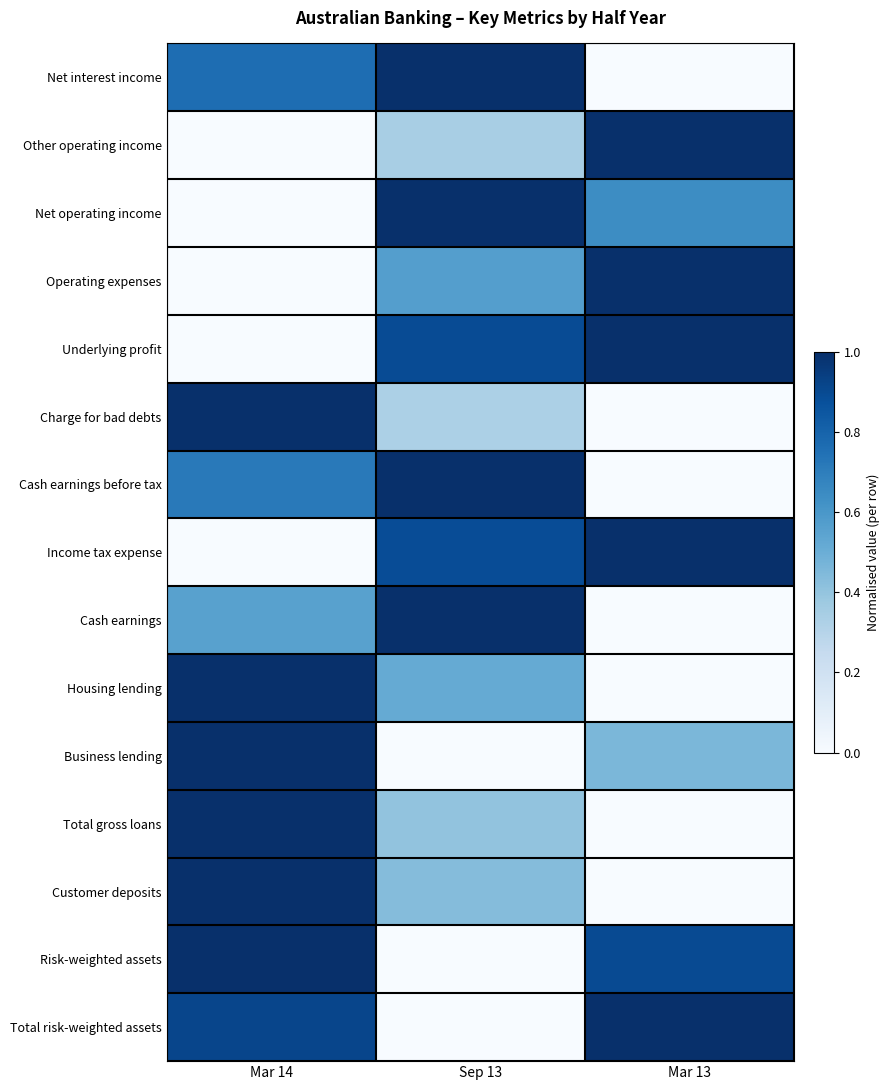

Rank the series by their maximum value, from lowest to highest.

Net interest income, Other operating income, Net operating income, Operating expenses, Underlying profit, Charge for bad debts, Cash earnings before tax, Income tax expense, Cash earnings, Housing lending, Business lending, Total gross loans, Customer deposits, Risk-weighted assets, Total risk-weighted assets